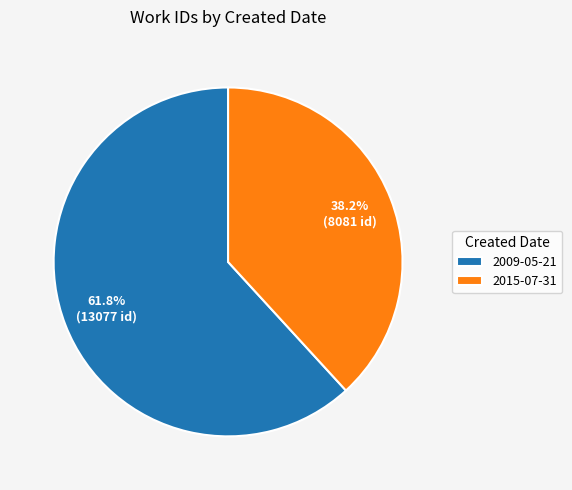

What is the ratio of the value at 2009-05-21 to the value at 2015-07-31?

1.6